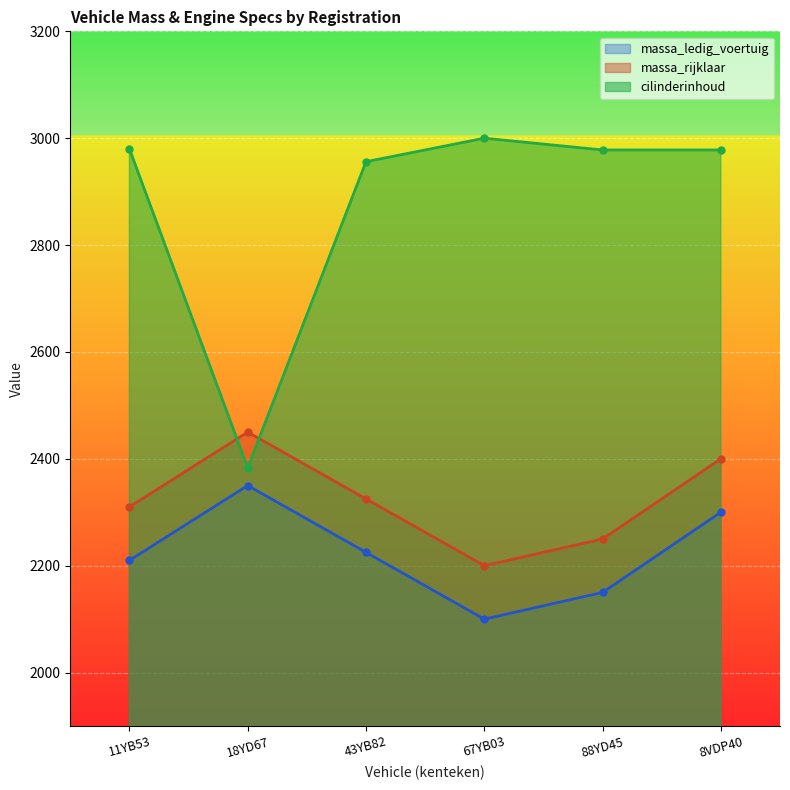

What is the minimum value for massa_rijklaar?

2200